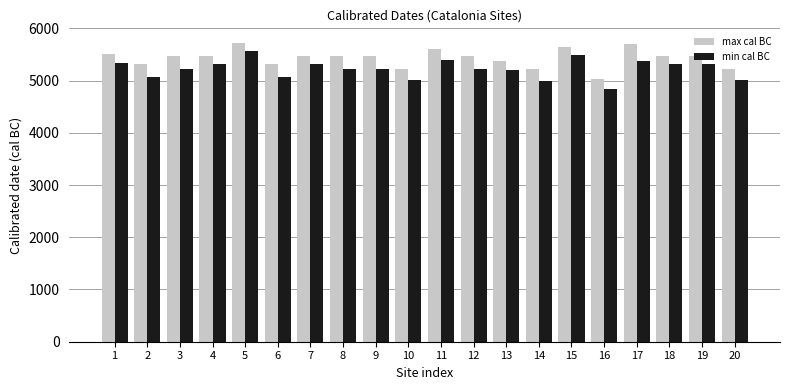

What is the difference between the maximum and minimum values in the max cal BC series?

690